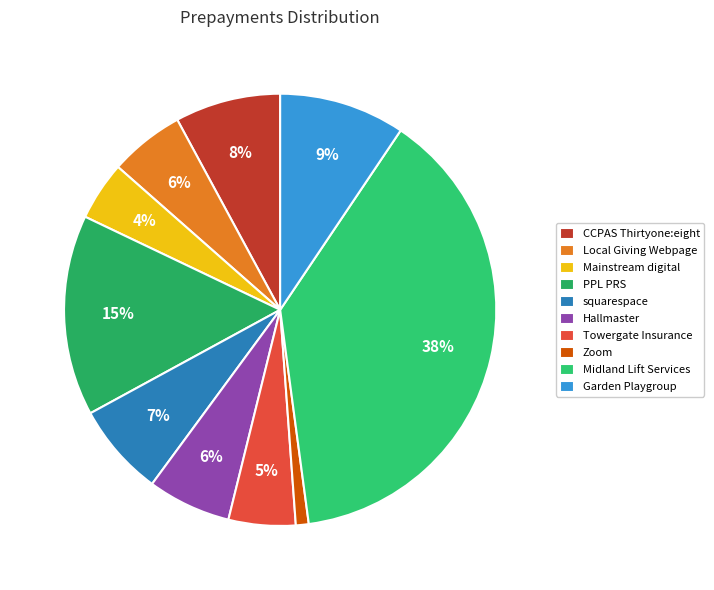

Is it true that Garden Playgroup is 1% of the pie?

False